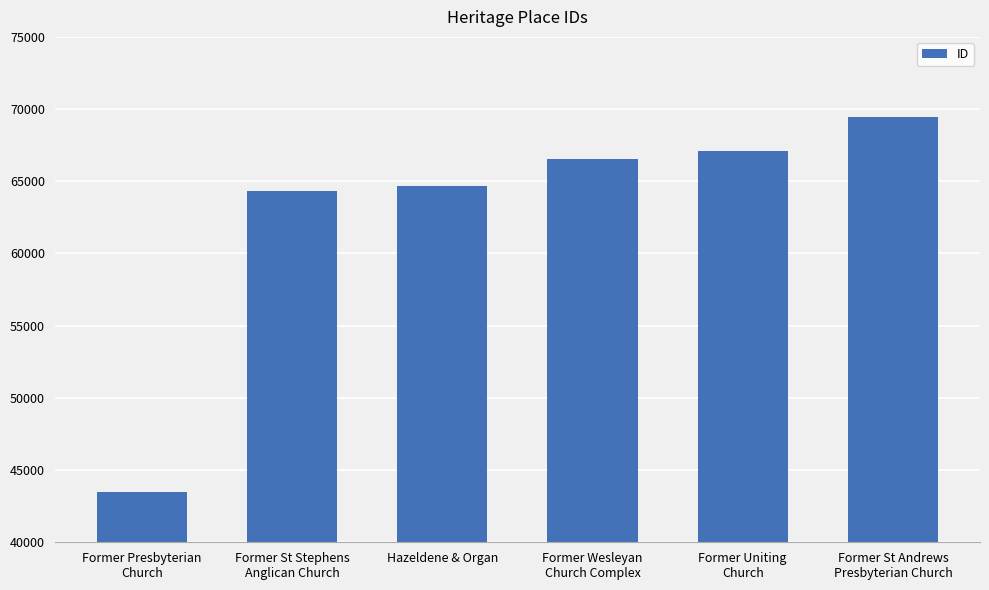

How many categories are shown in the chart?

6